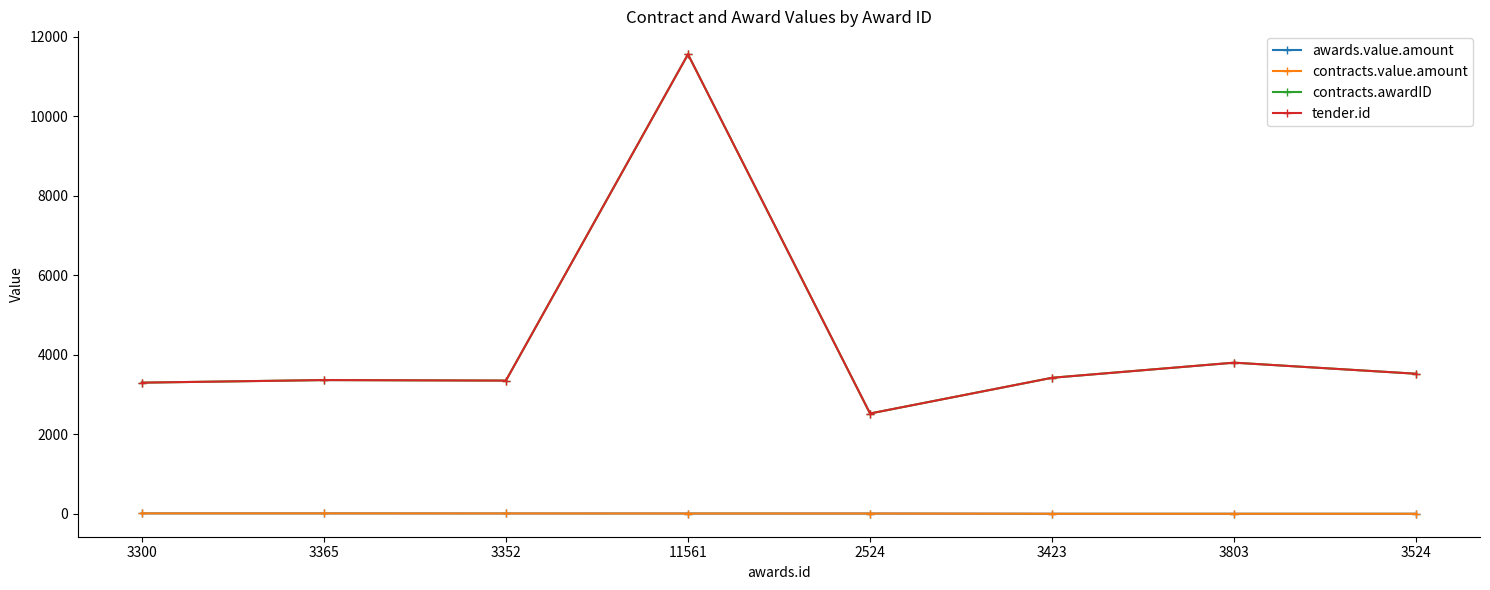

True or false: awards.value.amount and contracts.value.amount intersect in this chart.

False